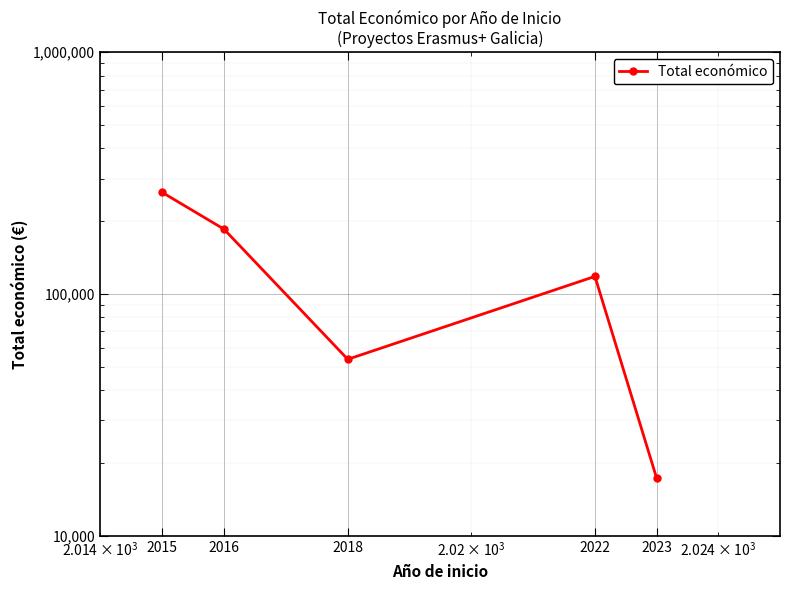

Is this an area chart (filled region under the line)?

No